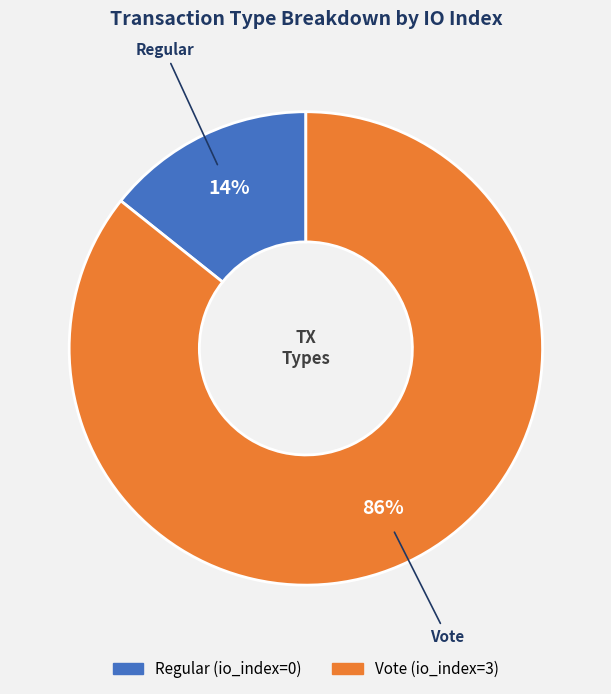

True or false: Regular accounts for 1% of the total.

False